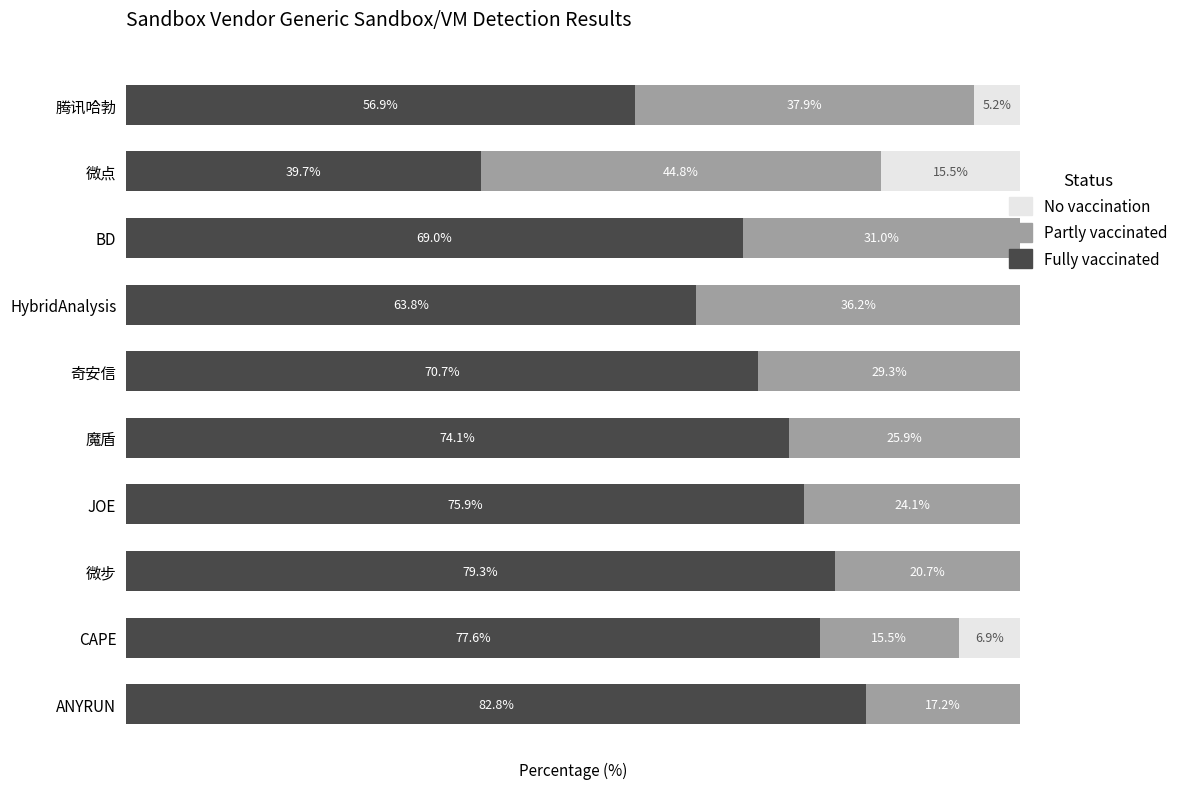

What are all the series names shown in the legend?

No vaccination, Partly vaccinated, Fully vaccinated